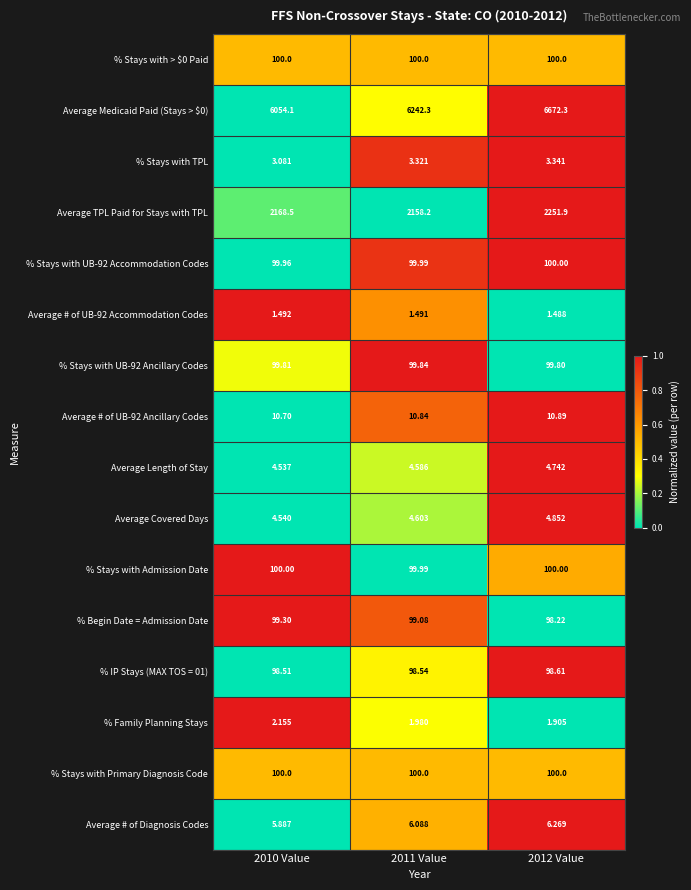

Is the value of % IP Stays (MAX TOS = 01) at 2011 Value greater than the value of % Stays with Admission Date at 2010 Value?

No